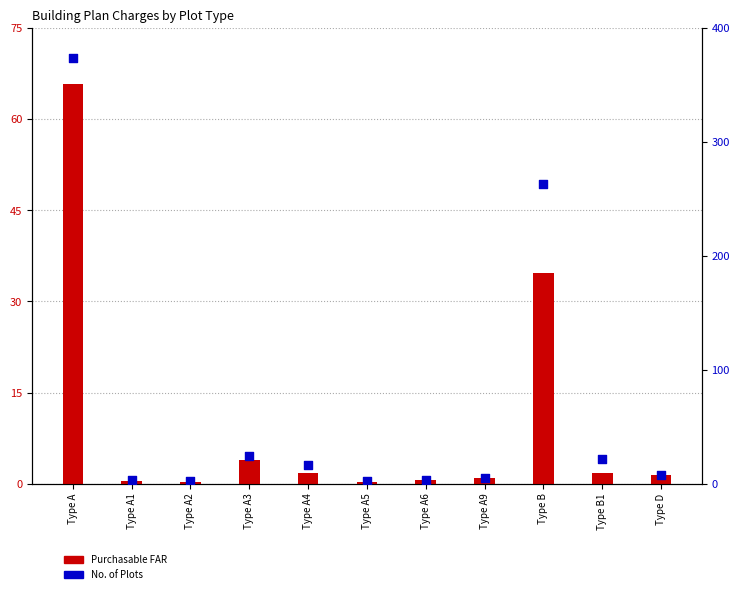

Which series has the largest Y range (max minus min)?

Purchasable FAR